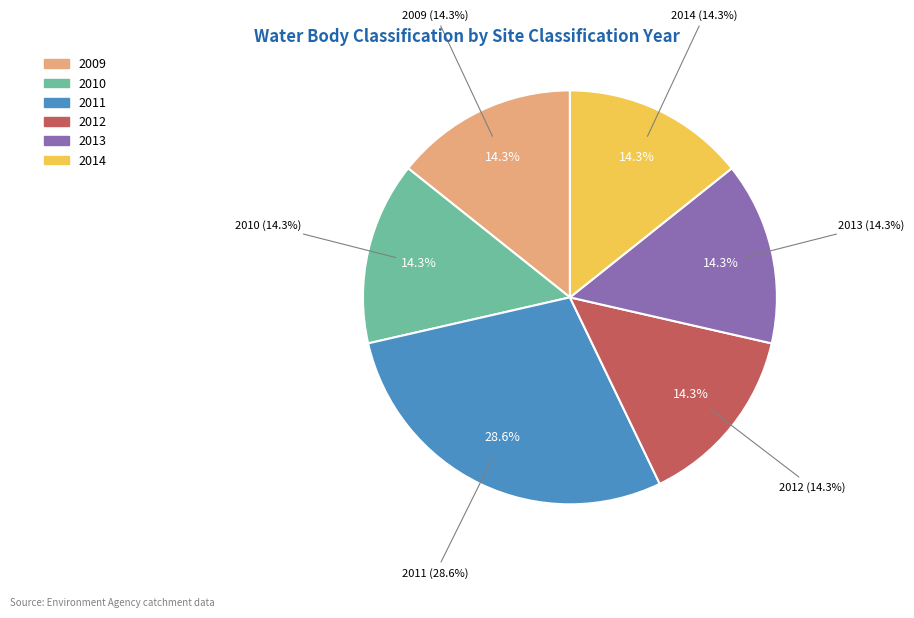

Is it true that 2014 is 14% of the pie?

True